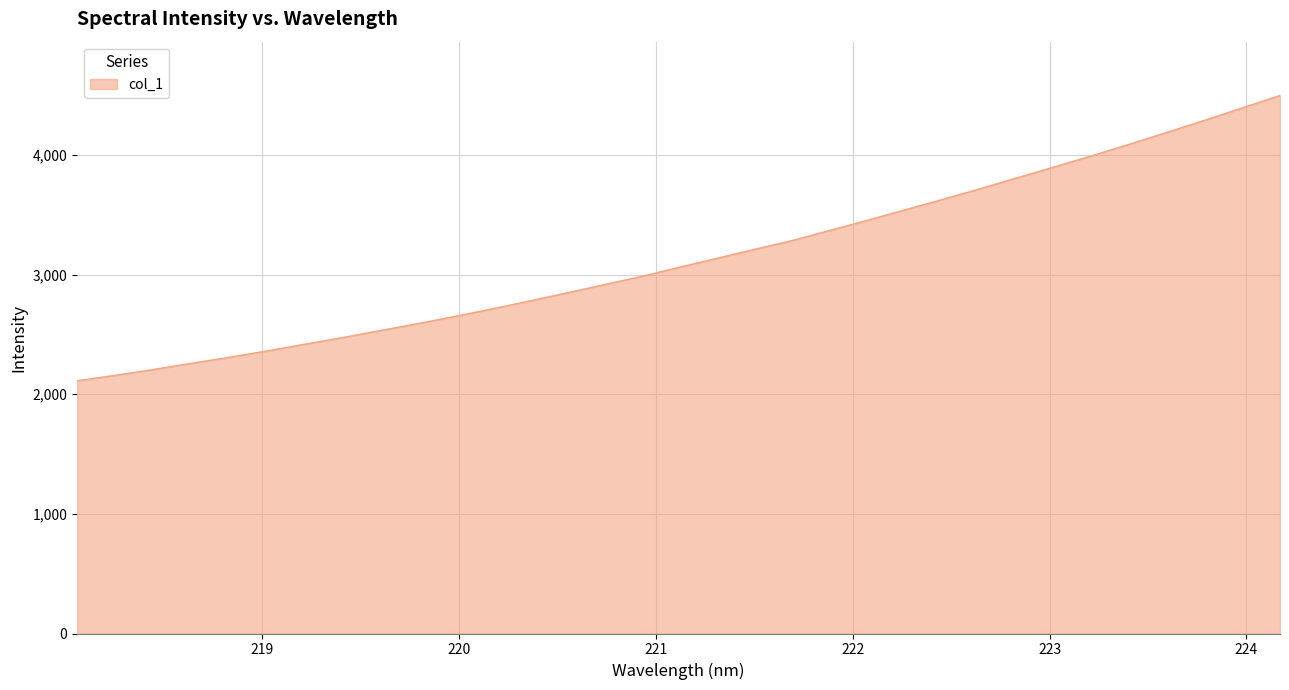

Count the number of values greater than 3061.

17